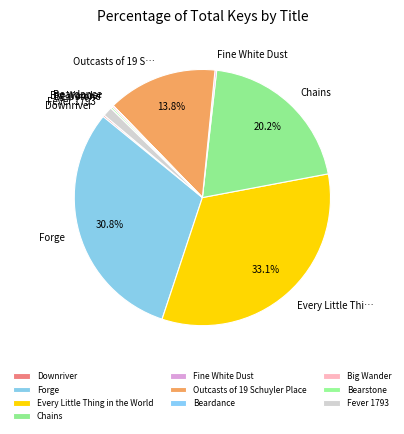

What is the total percentage of Beardance and Every Little Thing in the World?

33.1%